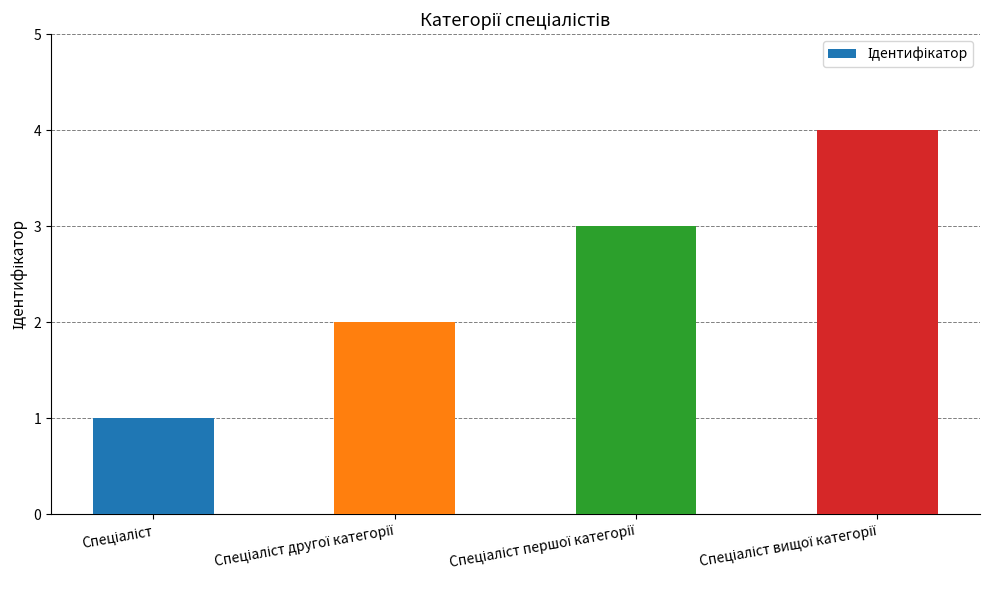

Reading left to right, extract all data points from this chart.

1	2	3	4